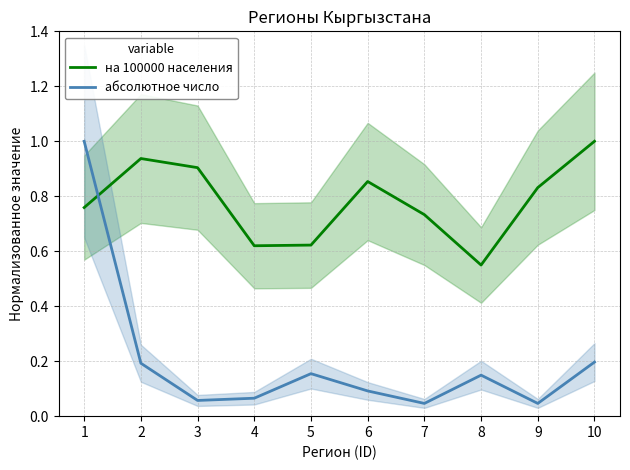

Rank the series at 8 from highest to lowest value.

на 100000 населения, абсолютное число